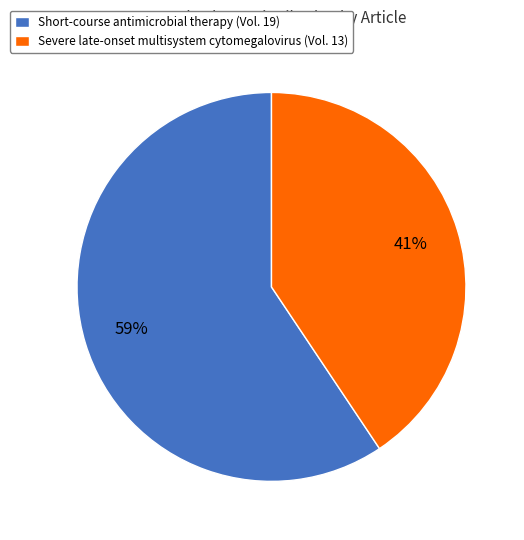

True or false: Severe late-onset multisystem cytomegalovirus accounts for 41% of the total.

True